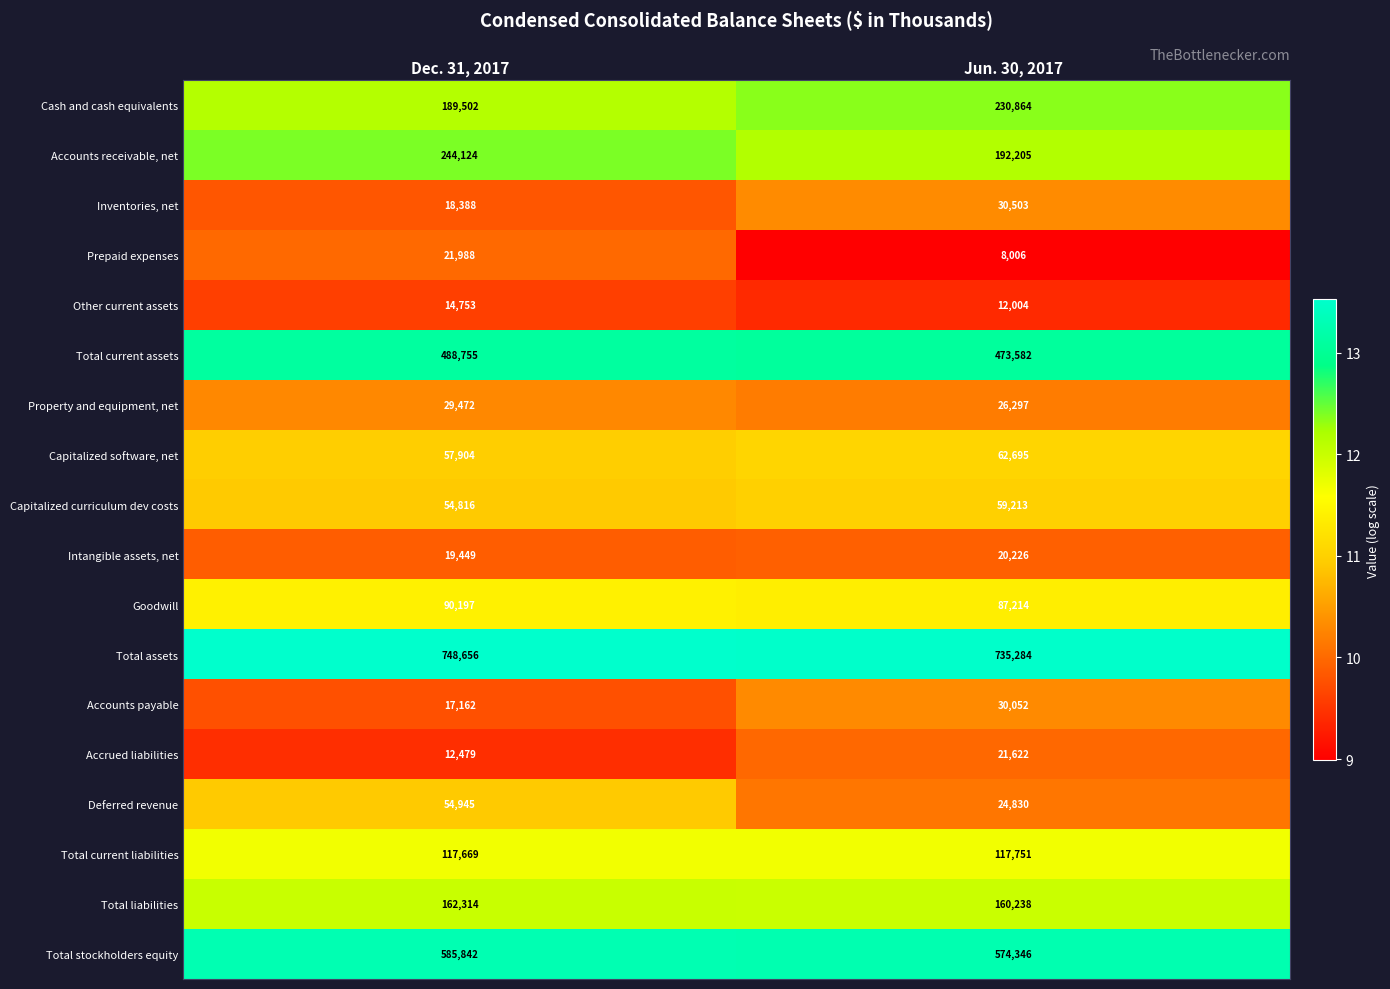

Is it true that Other current assets equals 12004 at Jun. 30, 2017?

True